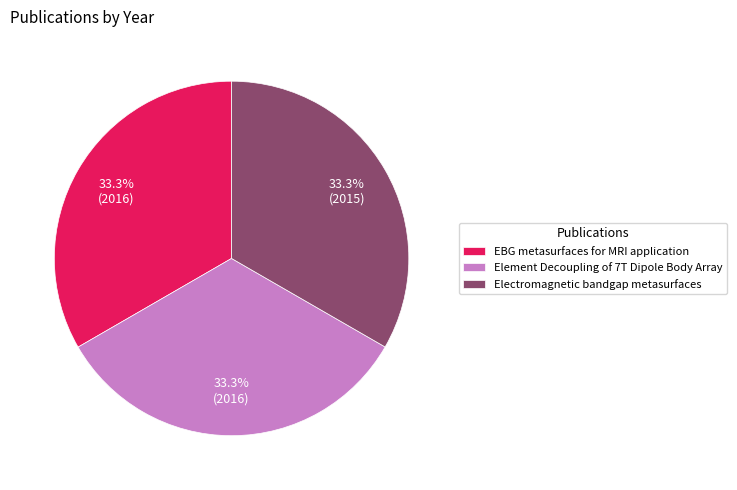

Do Element Decoupling of 7T Dipole Body Array and EBG metasurfaces for MRI application together represent more than half of the pie?

Yes